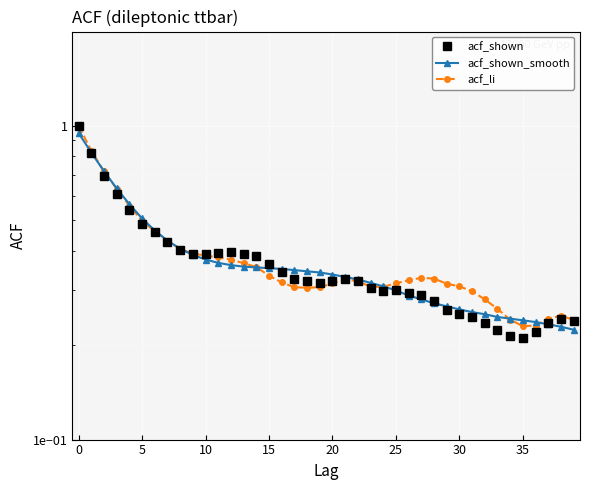

What is the difference between the second highest and minimum values in the acf_shown series?

0.6